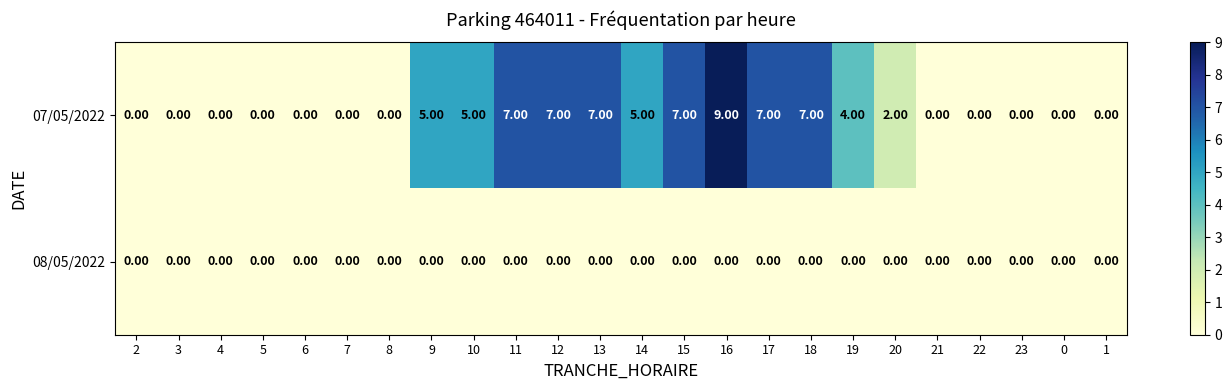

What is the difference between the highest and lowest values at 14?

5